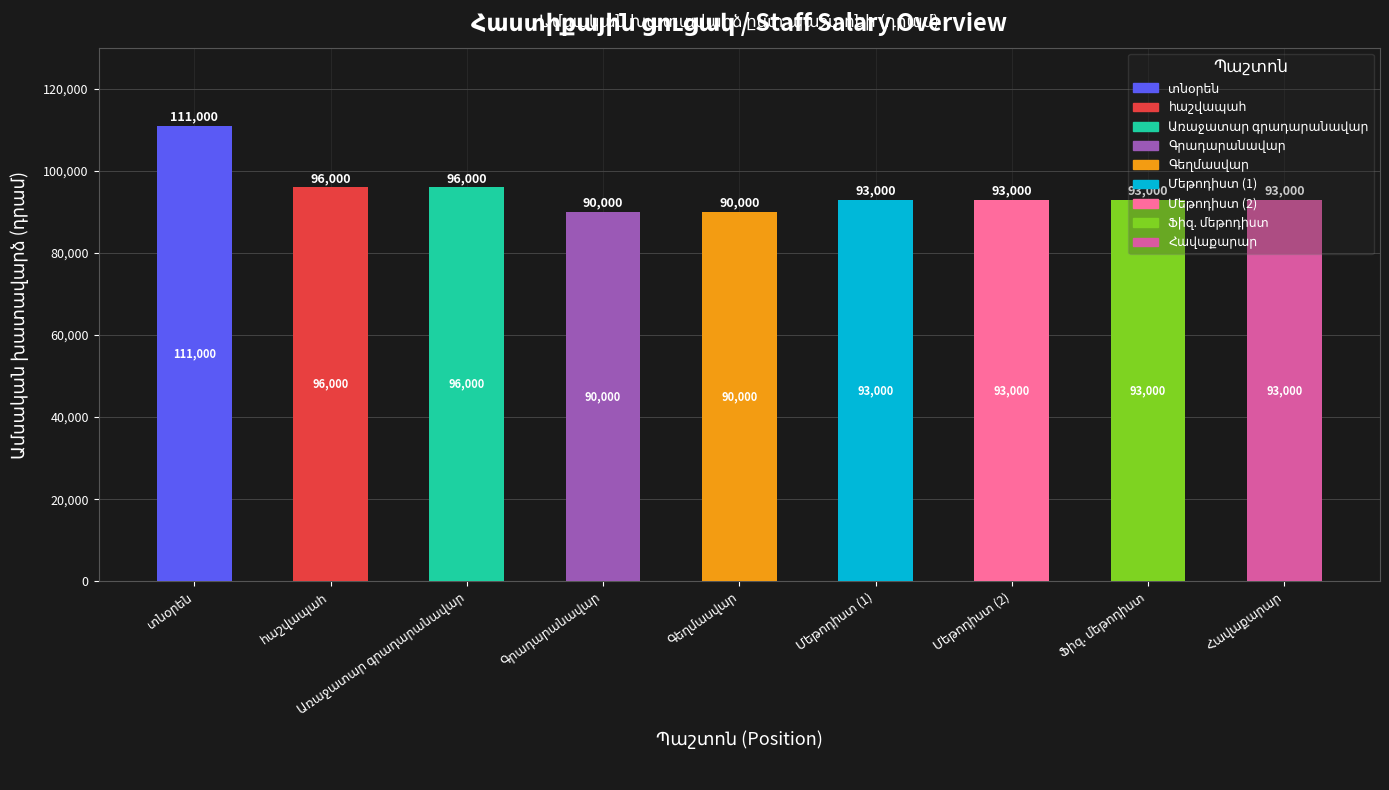

What is the value of the 4th bar from the left?

90000